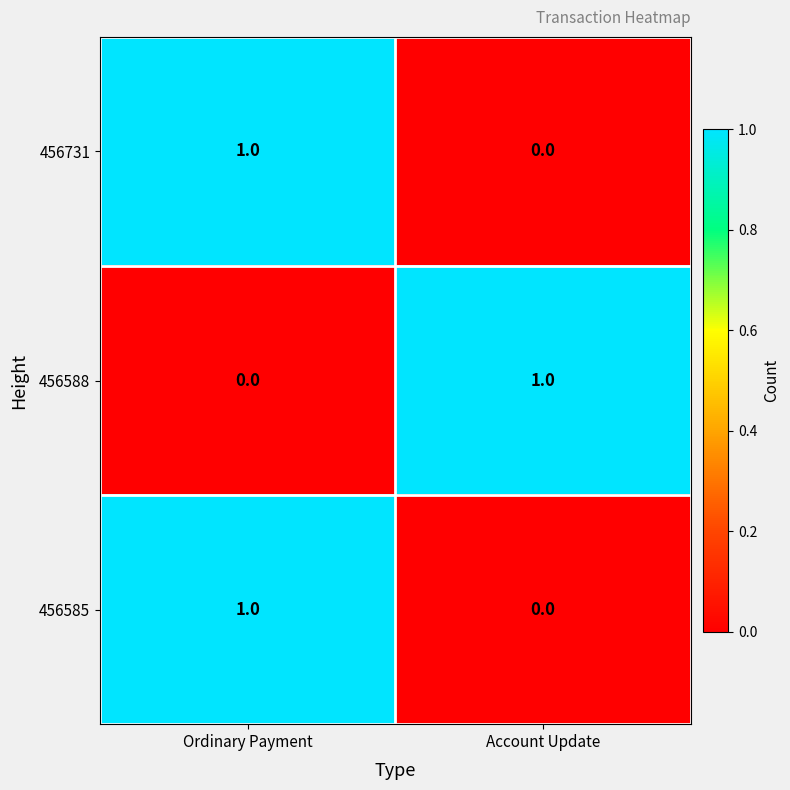

What is the spread (max minus min) of values at Account Update?

1